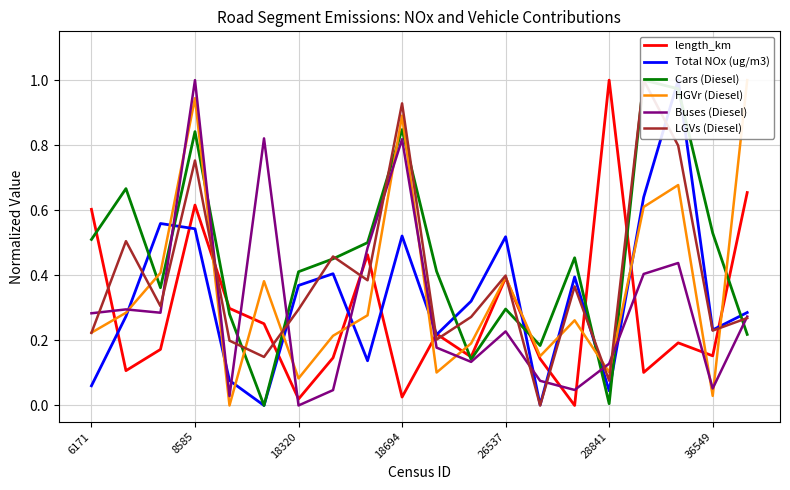

Does the chart have visible grid lines?

Yes